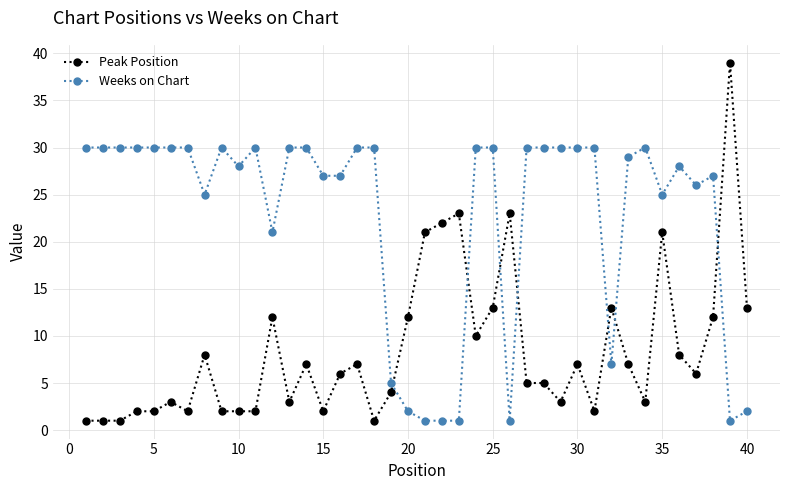

Rank the series by their average value, from lowest to highest.

Peak Position, Weeks on Chart